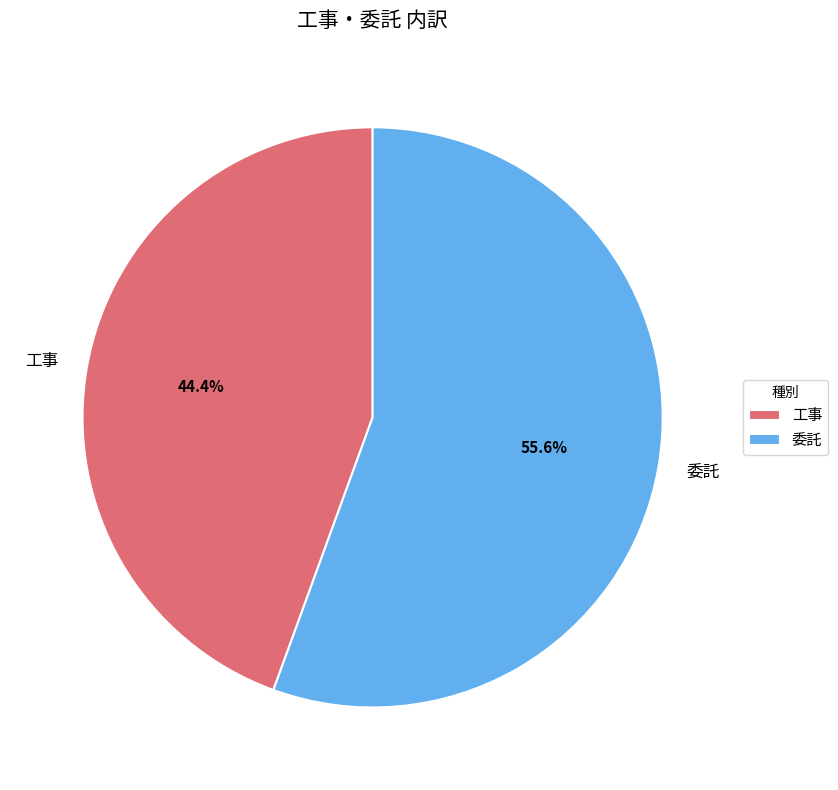

To the nearest percent, what is the combined percentage of 委託 and 工事?

100%